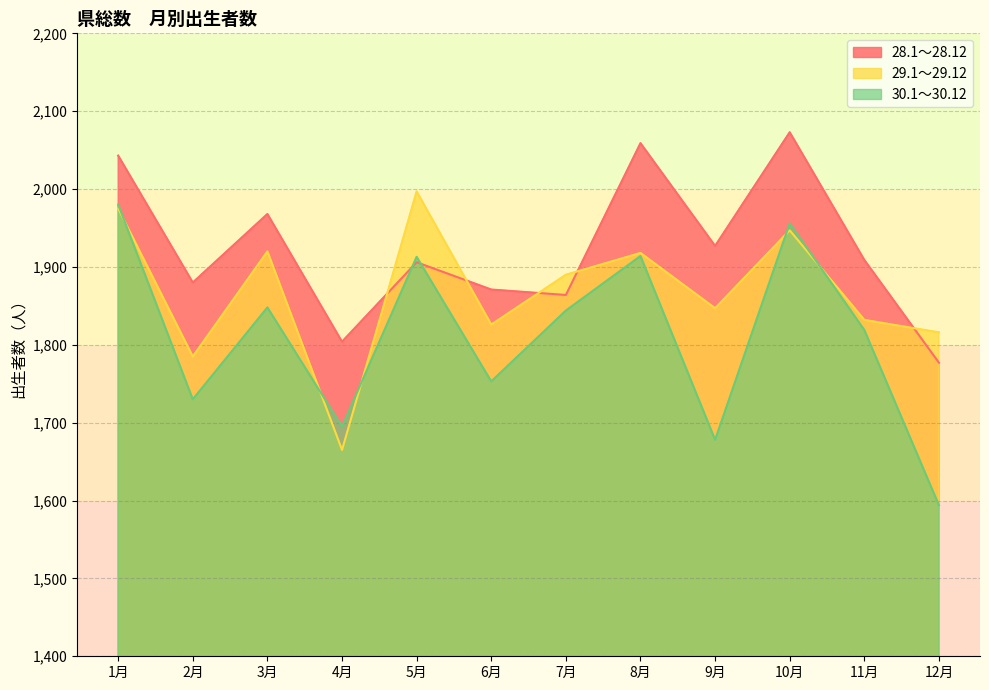

How many lines are shown in the chart?

3